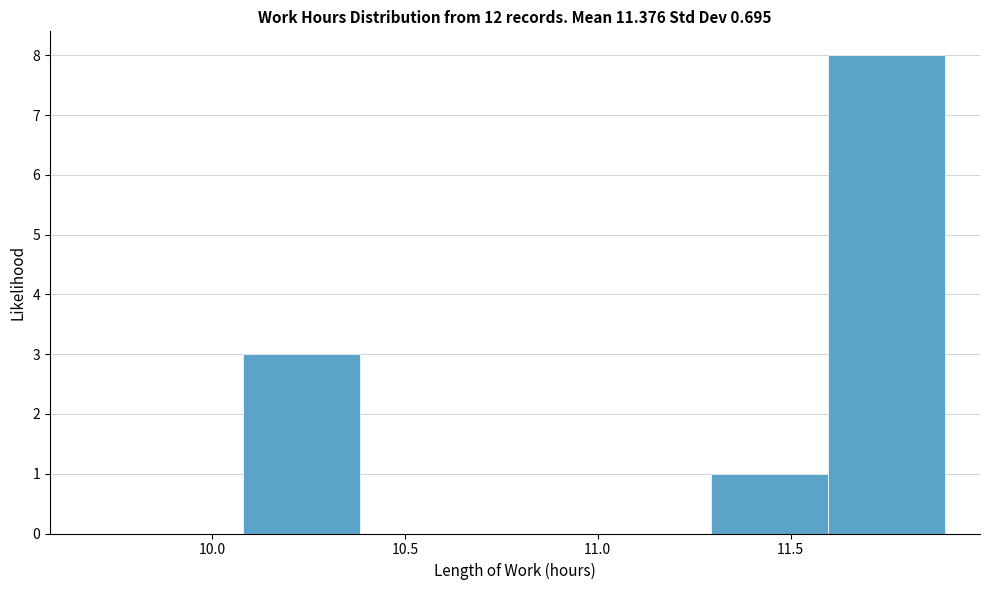

Reading left to right, transcribe this chart: for each bar, give the range it covers on the x-axis and its height. Neither the bar edges nor the heights are printed on the chart, so give them approximately, as read against the axes.

10.1 to 10.4: 3
10.4 to 10.7: 0
10.7 to 11.0: 0
11.0 to 11.3: 0
11.3 to 11.6: 1
11.6 to 11.9: 8